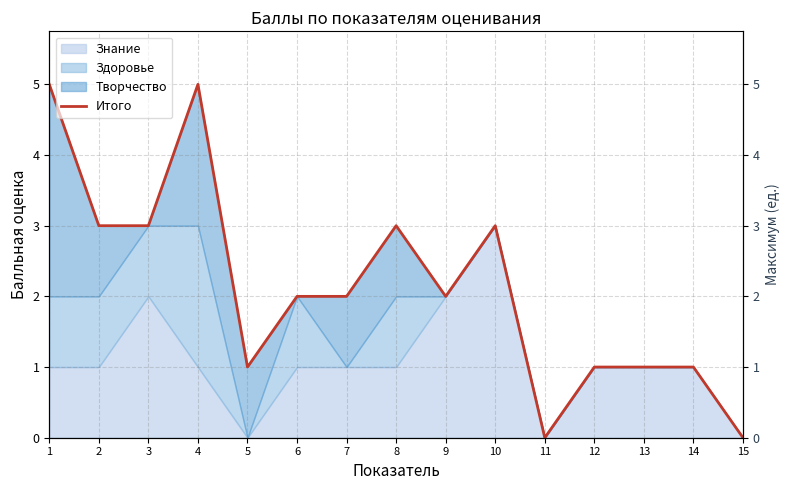

What is the value of the 9th point from the left?

2